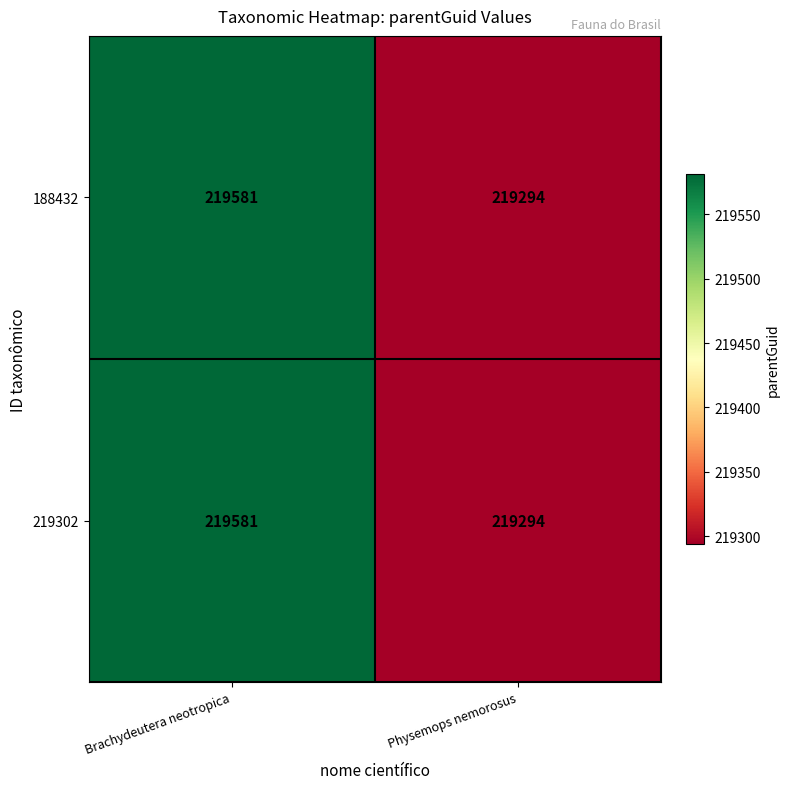

At which category does the chart reach its peak across all series?

Brachydeutera neotropica